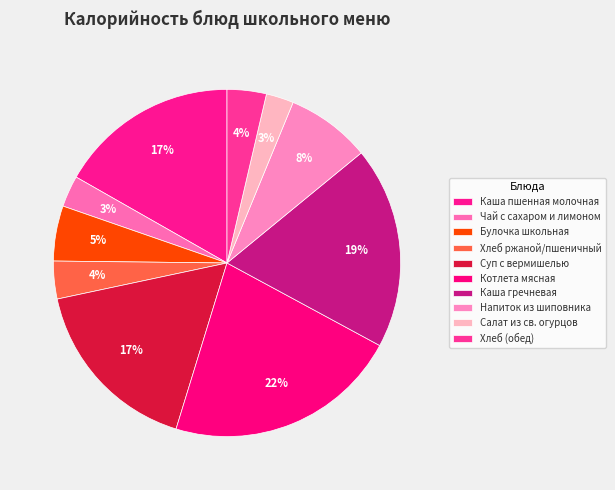

Between Каша гречневая and Каша пшенная молочная, which is larger?

Каша гречневая